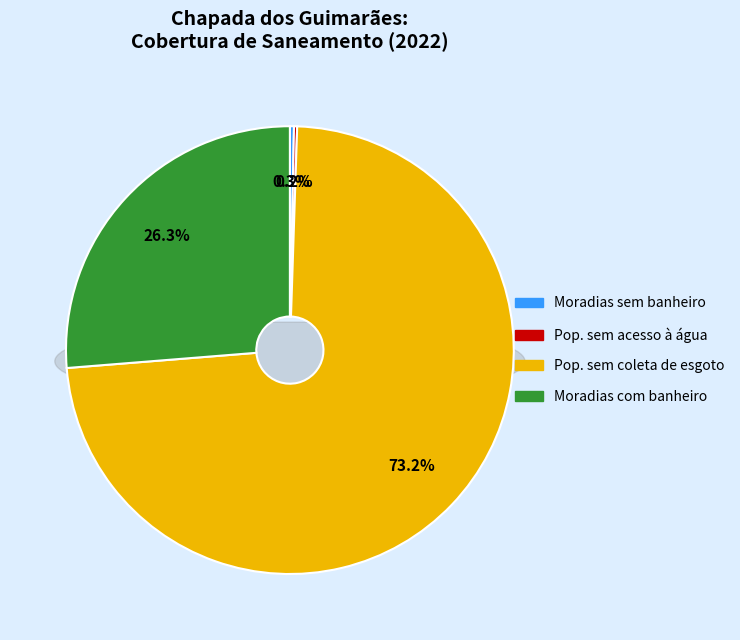

Is there a majority slice in this chart?

Yes